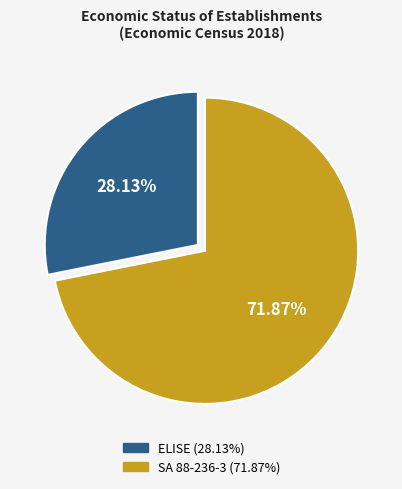

How many segments does this pie chart have?

2